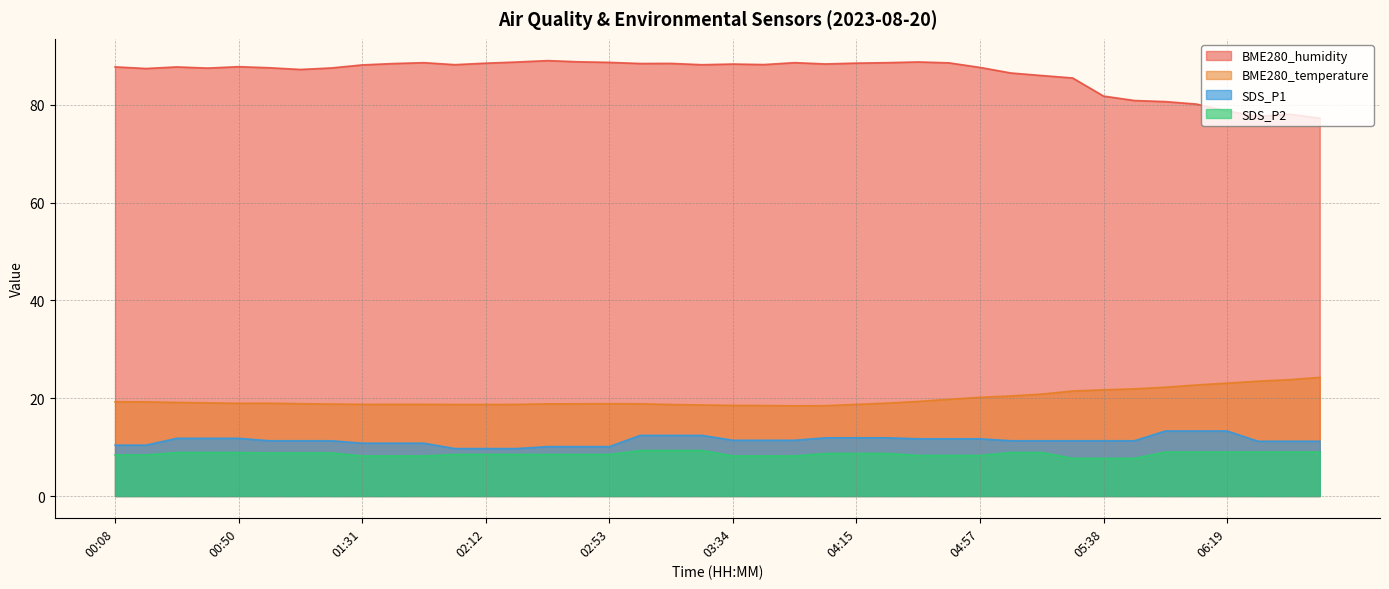

What is the label of the 17th point from the right?

04:04